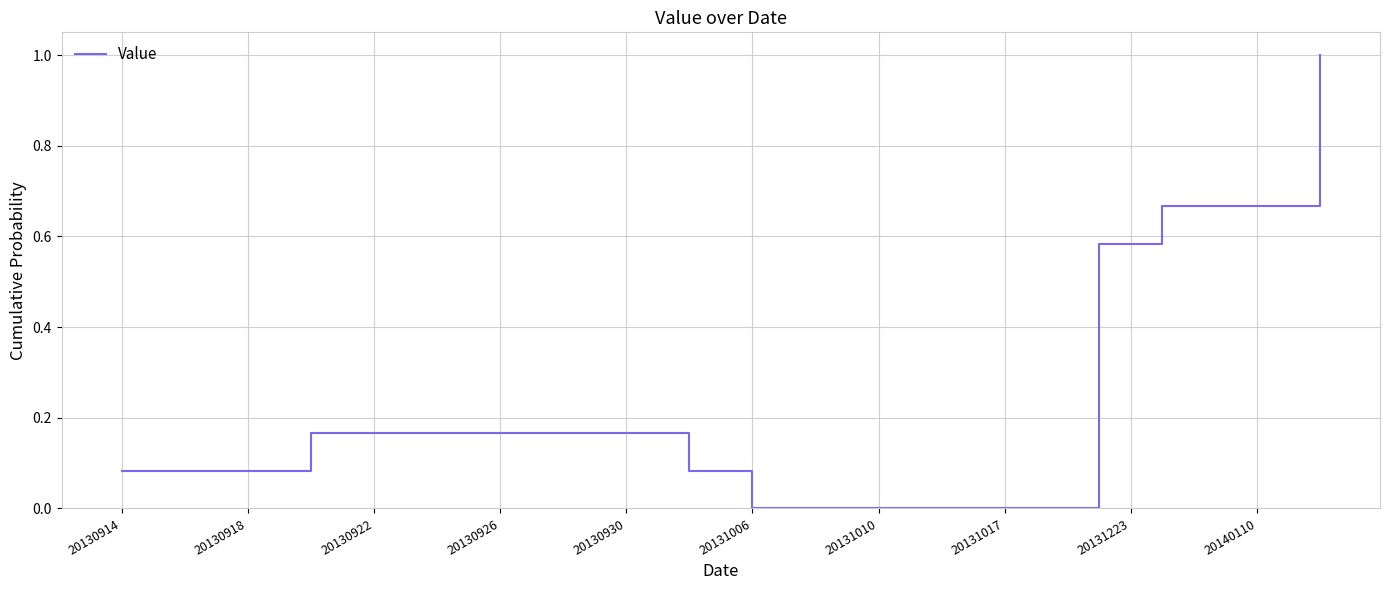

What is the maximum value shown in the chart?

1.0